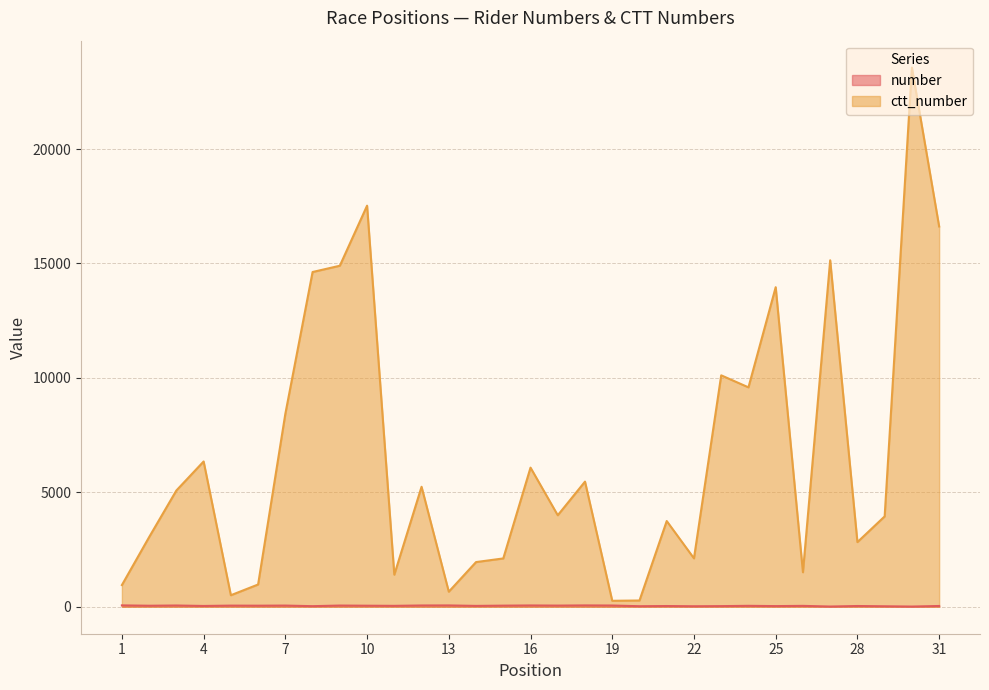

Where does the number series first go above 41?

1